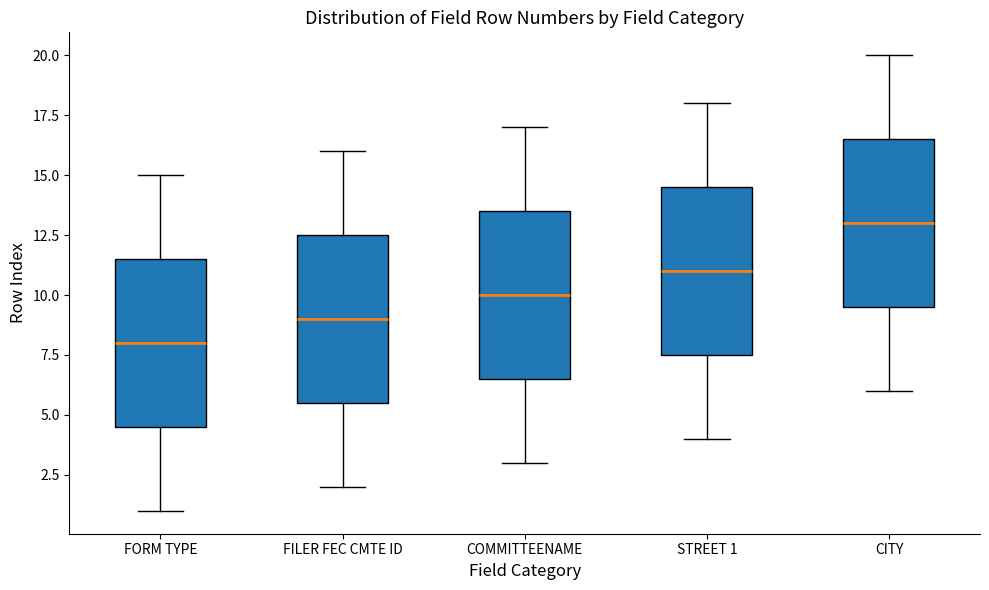

Reading left to right, transcribe this box plot: for each box, give where its median line is, the range the box spans, and where its two whiskers end, as read against the y-axis. The values are not printed on the chart, so give them approximately, as read against the axis.

FORM TYPE: median 8.0, box 4.5 to 11.5, whiskers 1.0 to 15.0
FILER FEC CMTE ID: median 9.0, box 5.5 to 12.5, whiskers 2.0 to 16.0
COMMITTEENAME: median 10.0, box 6.5 to 13.5, whiskers 3.0 to 17.0
STREET 1: median 11.0, box 7.5 to 14.5, whiskers 4.0 to 18.0
CITY: median 13.0, box 9.5 to 16.5, whiskers 6.0 to 20.0